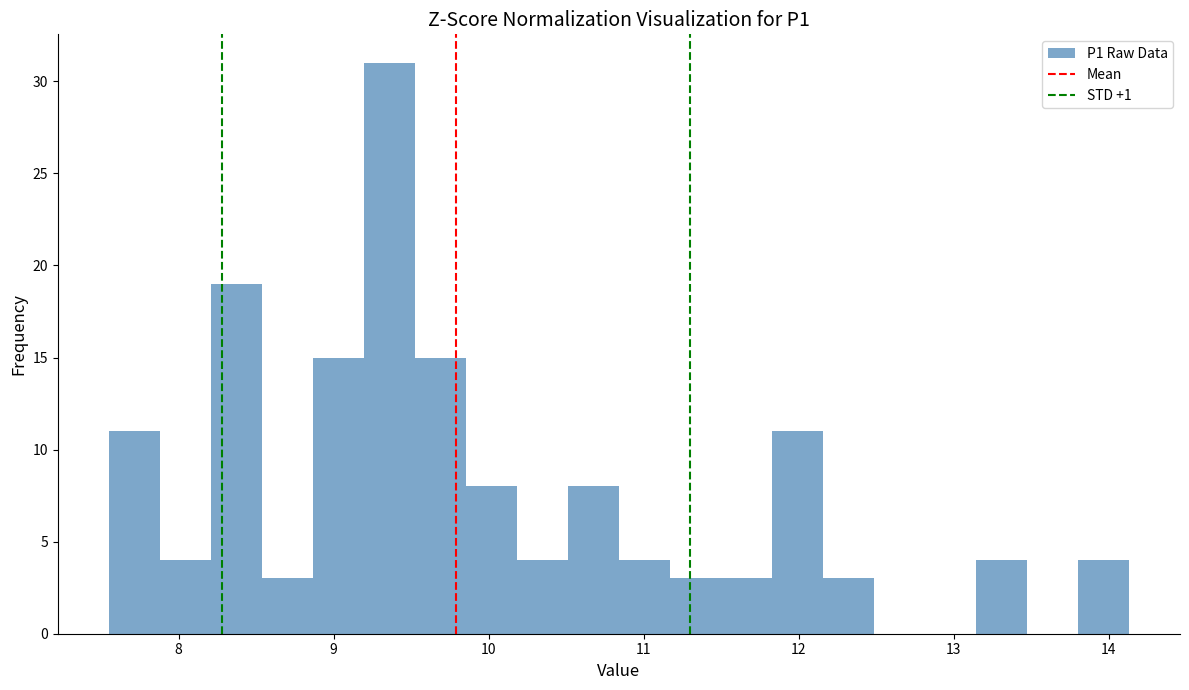

Around what value on the x-axis is the tallest bar? Give the approximate position of its centre, as read against the axis.

9.4